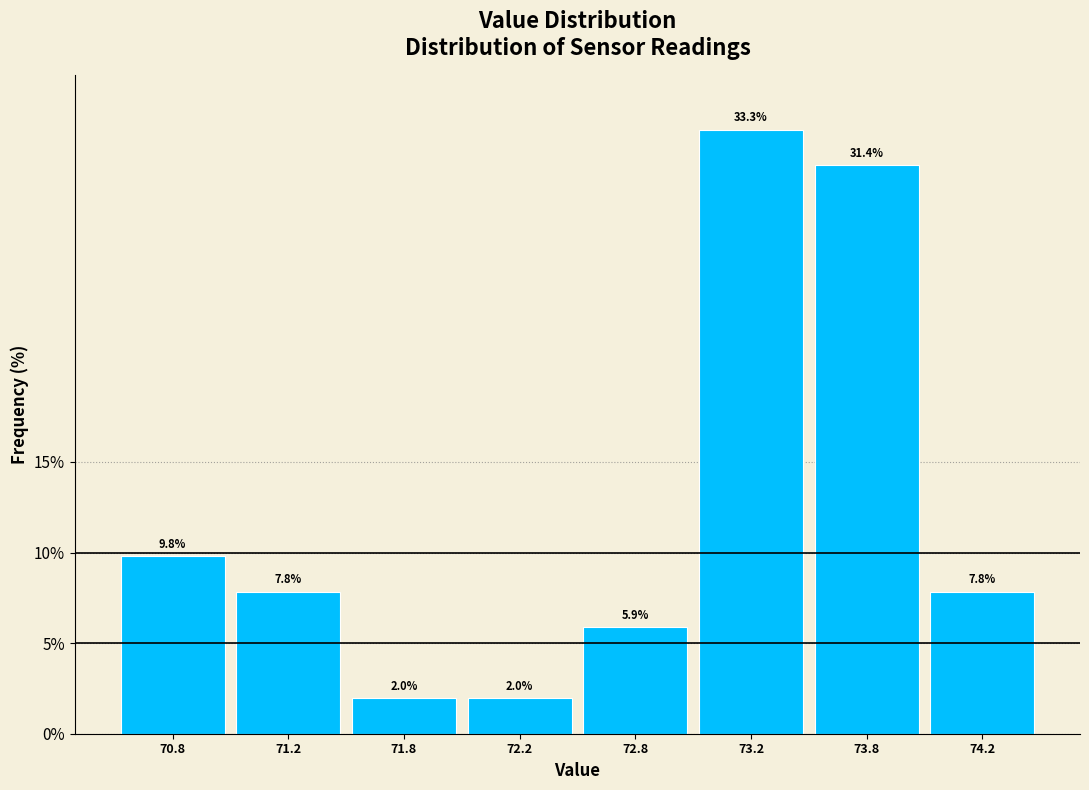

Reading right to left, what are all the values shown in this chart?

74.2=7.8	73.8=31.4	73.2=33.3	72.8=5.9	72.2=2.0	71.8=2.0	71.2=7.8	70.8=9.8